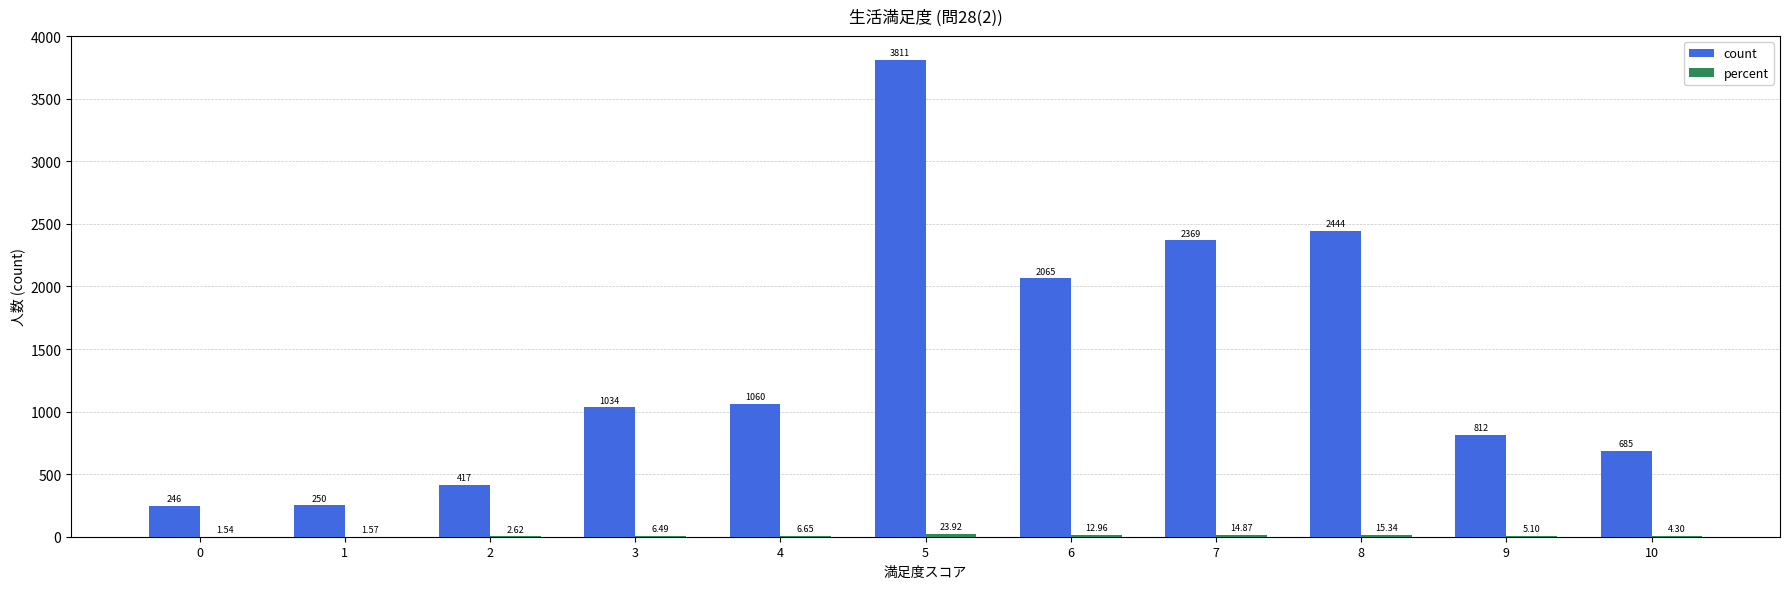

What is the sum of the count values at 0 and 2?

663.0